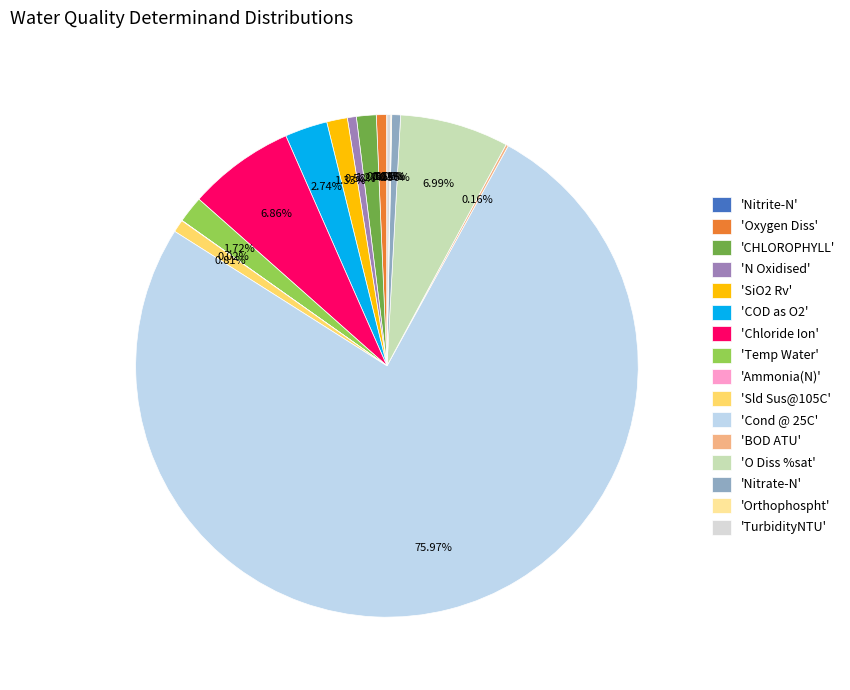

How many segments does this pie chart have?

16